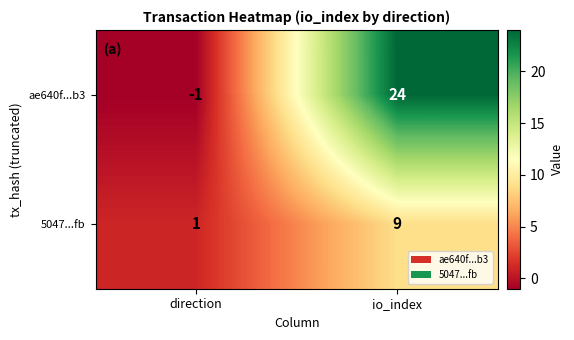

True or false: 5047...fb has a value of 9 at io_index.

True